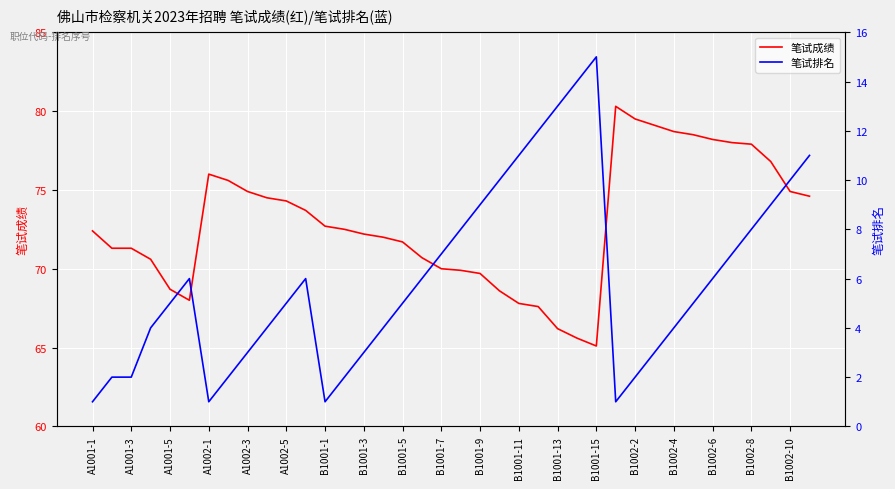

Is it true that 笔试成绩 equals 76.8 at 35?

True